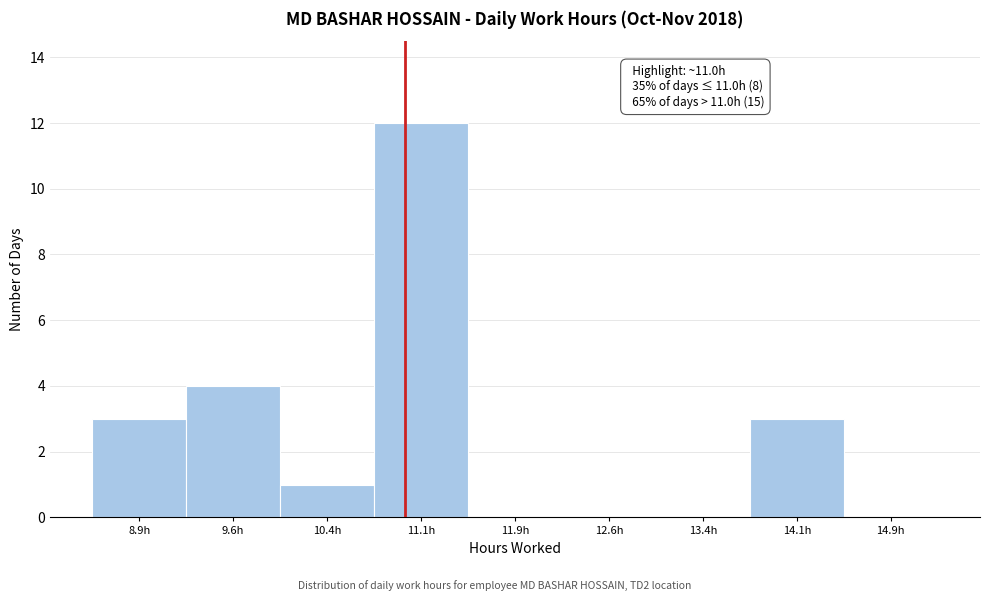

Over which range of the x-axis is the bar tallest?

10.75 to 11.50